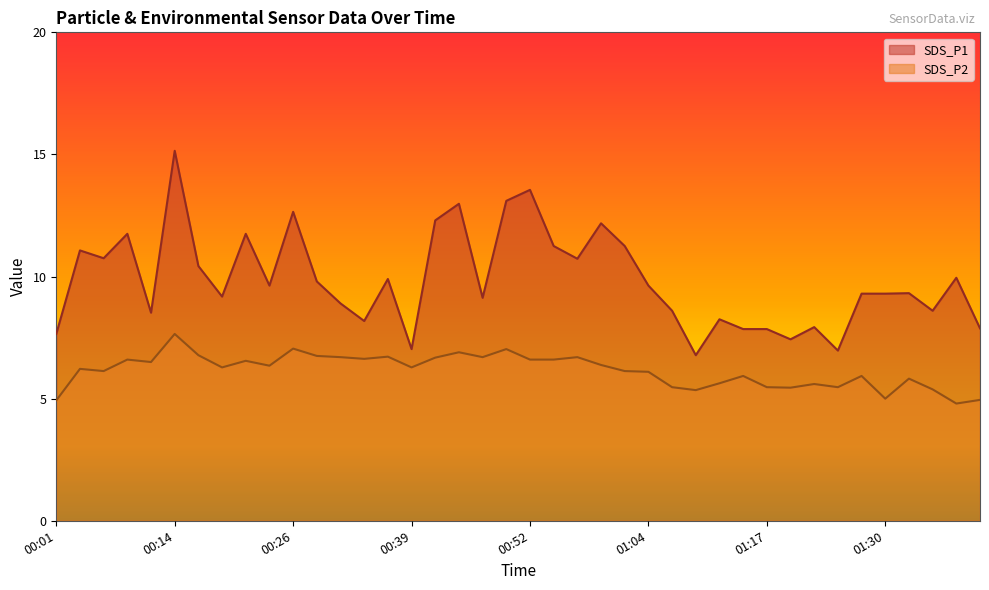

What is the total value across all series at 01:40?

12.8